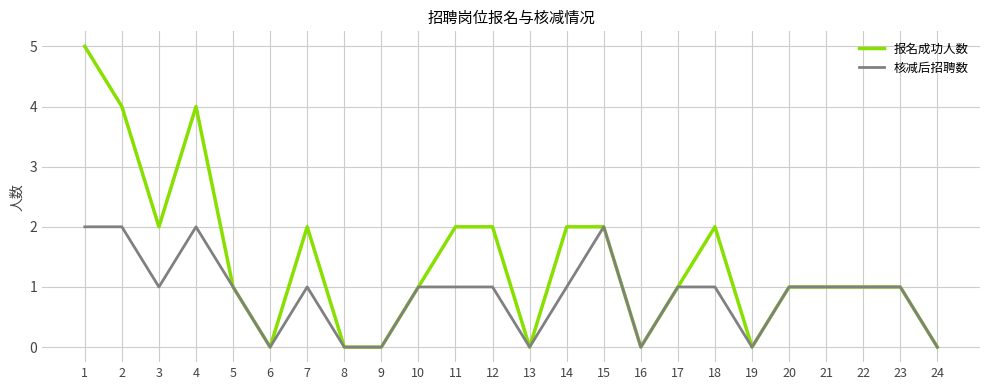

What are all the series names shown in the legend?

报名成功人数, 核减后招聘数